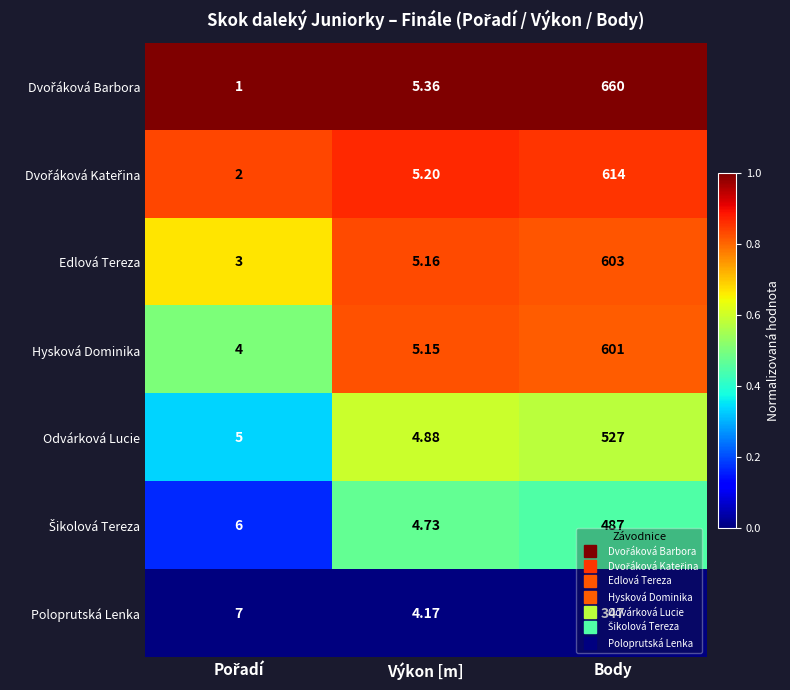

At which label does Odvárková Lucie reach its peak?

Body